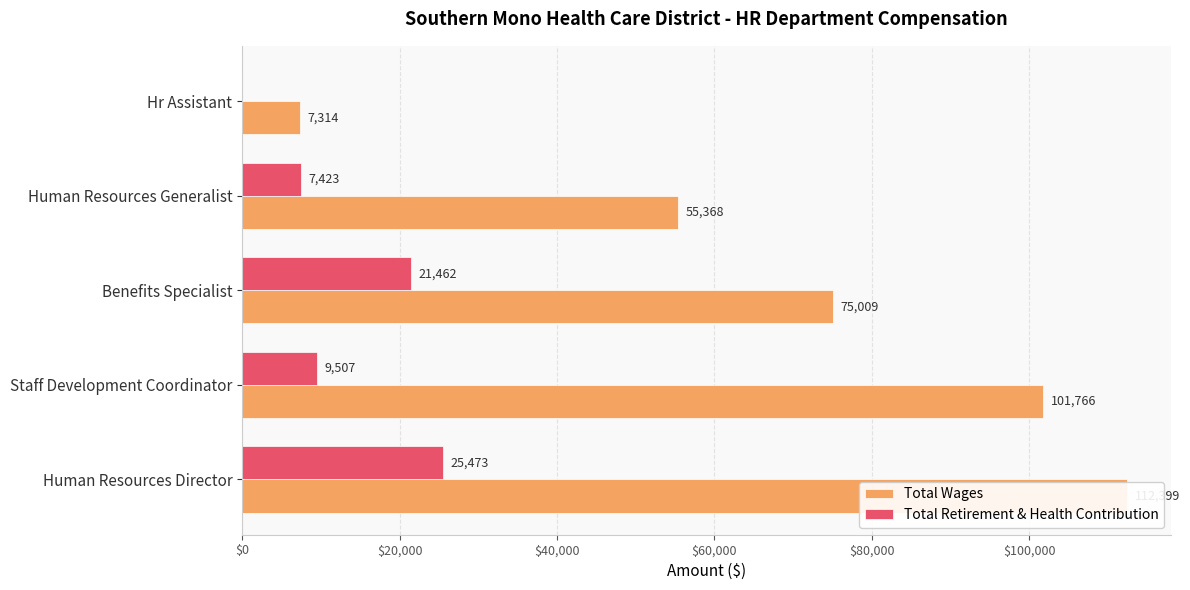

Between Staff Development Coordinator and Hr Assistant, which series saw the biggest shift?

Total Wages